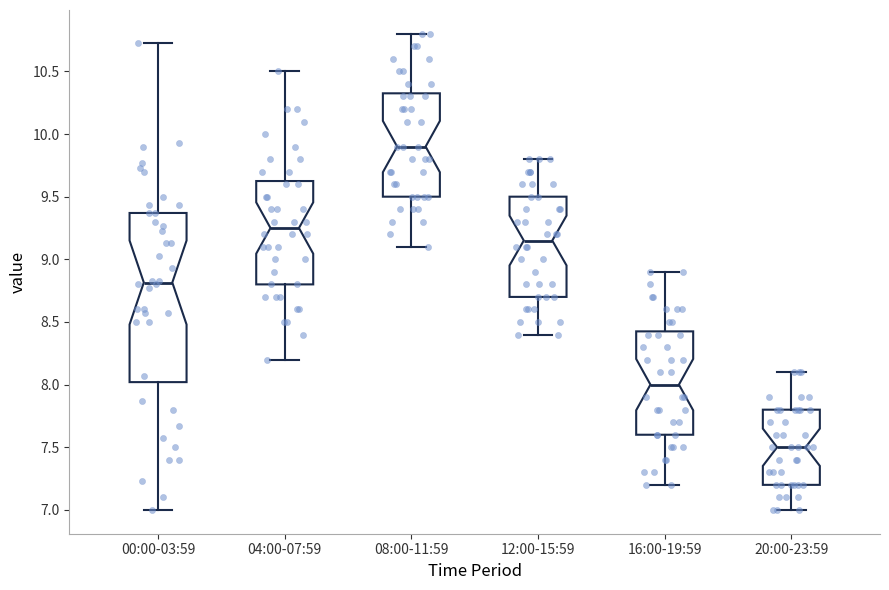

Reading left to right, read every box against the y-axis: the position of its median line, the range the box covers, and the ends of its whiskers. The values are not printed on the chart, so give them approximately, as read against the axis.

00:00-03:59: median 8.80, box 8.00 to 9.35, whiskers 7.00 to 10.75
04:00-07:59: median 9.25, box 8.80 to 9.65, whiskers 8.20 to 10.50
08:00-11:59: median 9.90, box 9.50 to 10.35, whiskers 9.10 to 10.80
12:00-15:59: median 9.15, box 8.70 to 9.50, whiskers 8.40 to 9.80
16:00-19:59: median 8.00, box 7.60 to 8.45, whiskers 7.20 to 8.90
20:00-23:59: median 7.50, box 7.20 to 7.80, whiskers 7.00 to 8.10